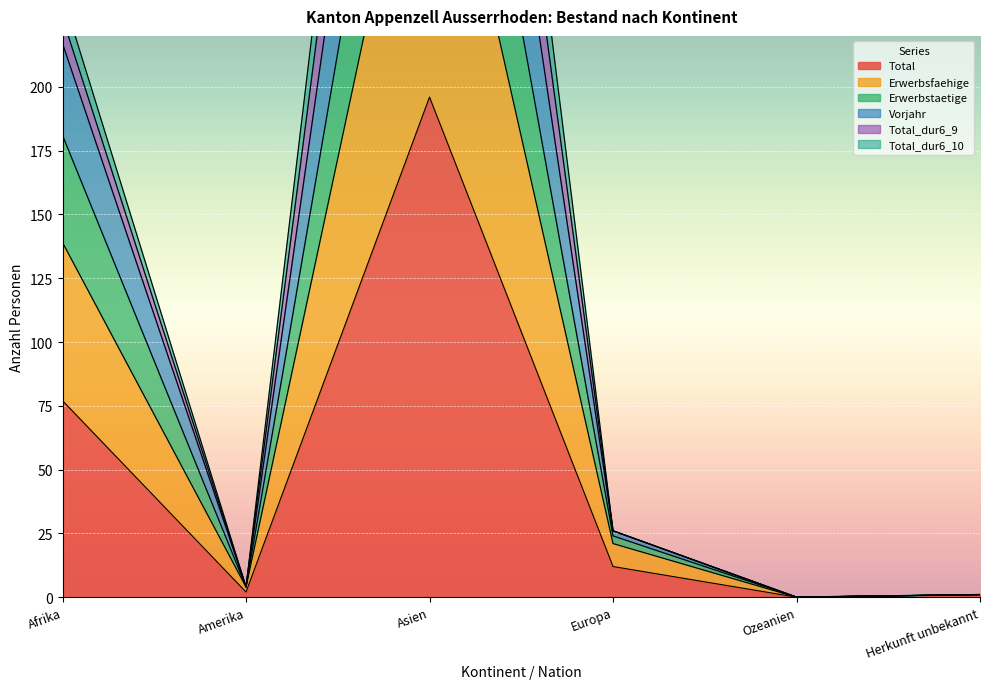

How many data points in Total_dur6_9 are above 26?

2